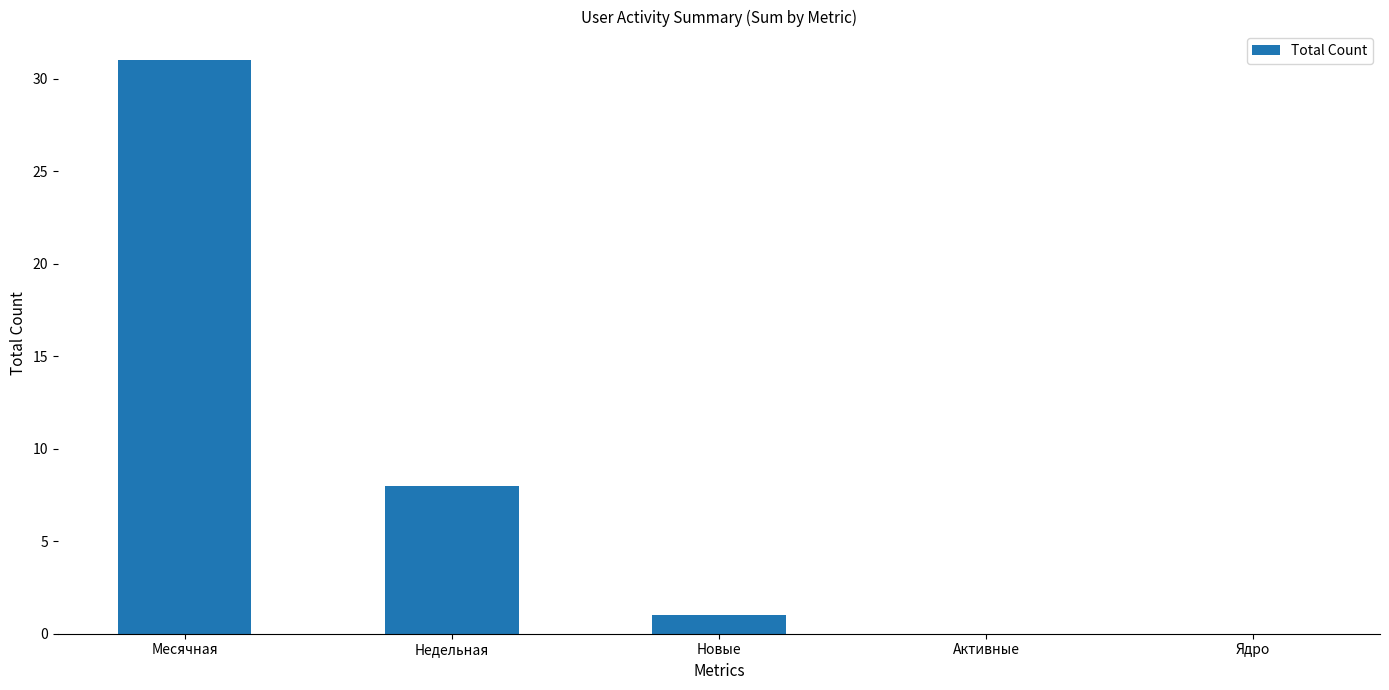

Is it true that the value at Новые is 1?

True